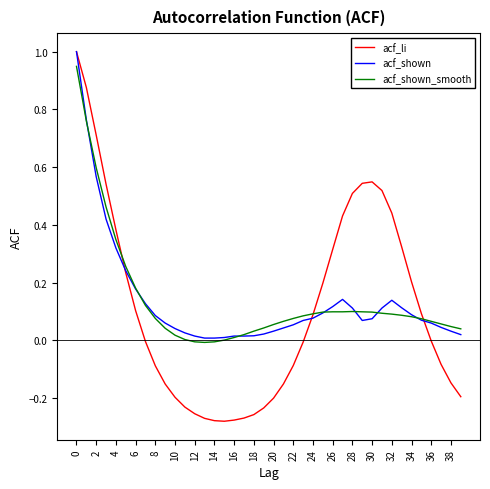

Which series has the widest spread of values?

acf_li